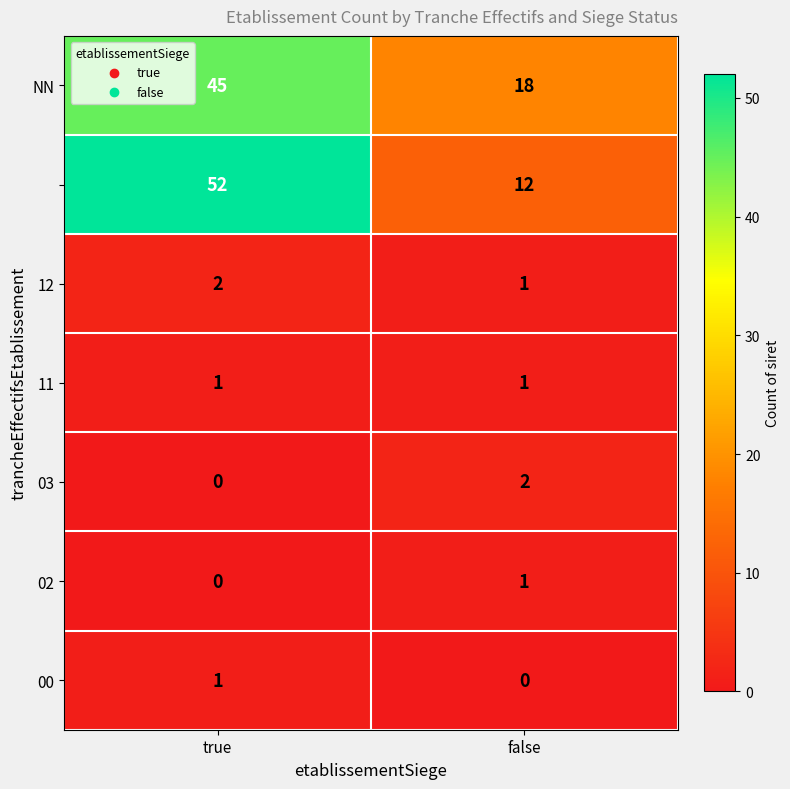

What is the spread (max minus min) of values at false?

18